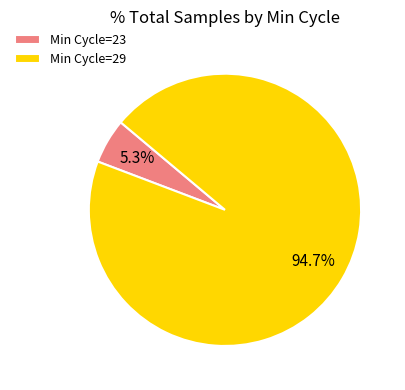

Is there any slice that represents more than half of the pie?

Yes